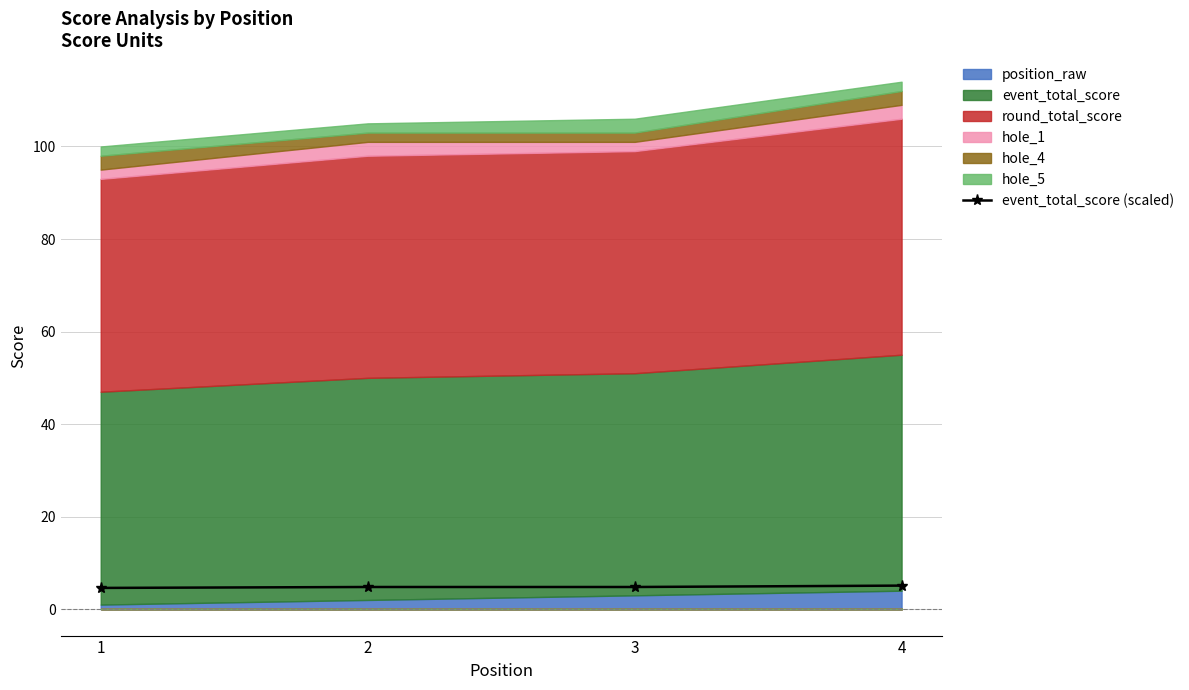

True or false: the data shows 8.2 at 4.

False